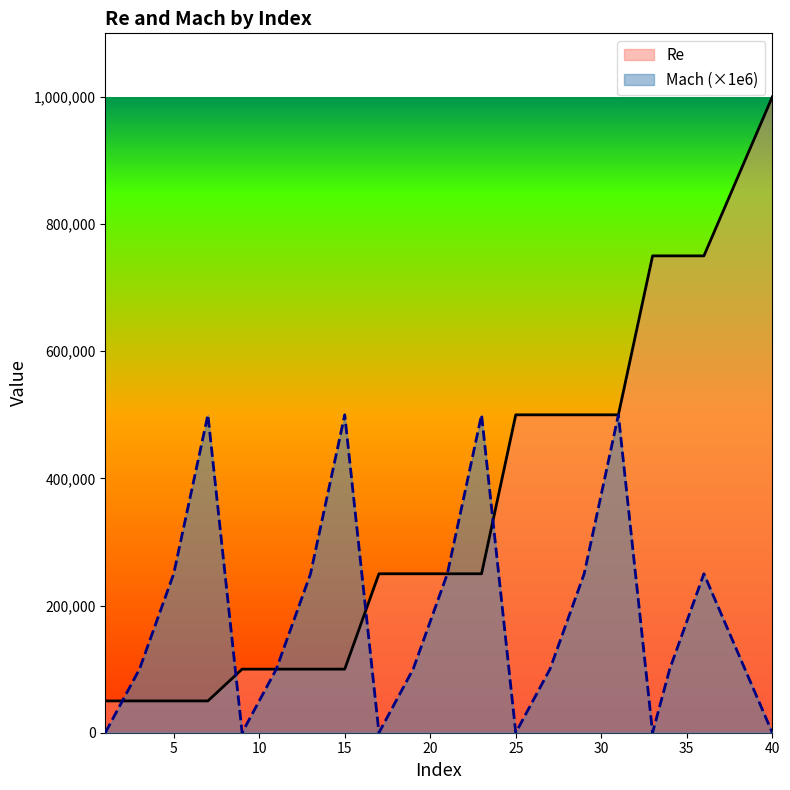

Between which two adjacent categories do Mach and Re first intersect?

1 and 3